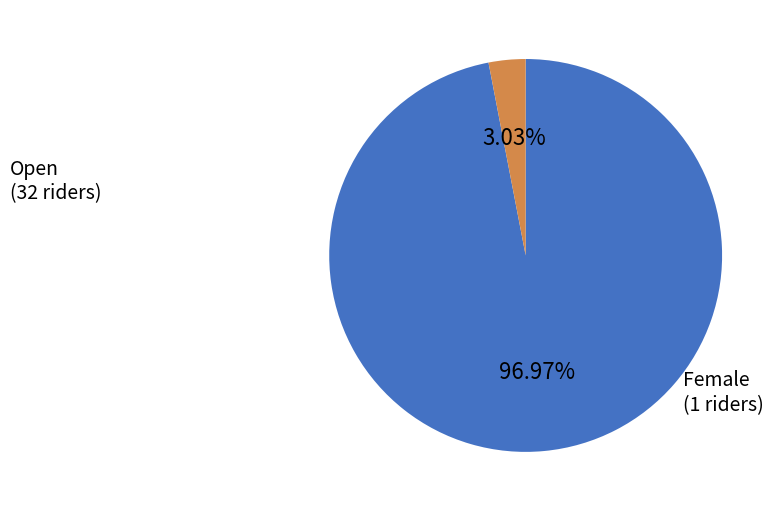

Is there any slice that represents more than half of the pie?

Yes